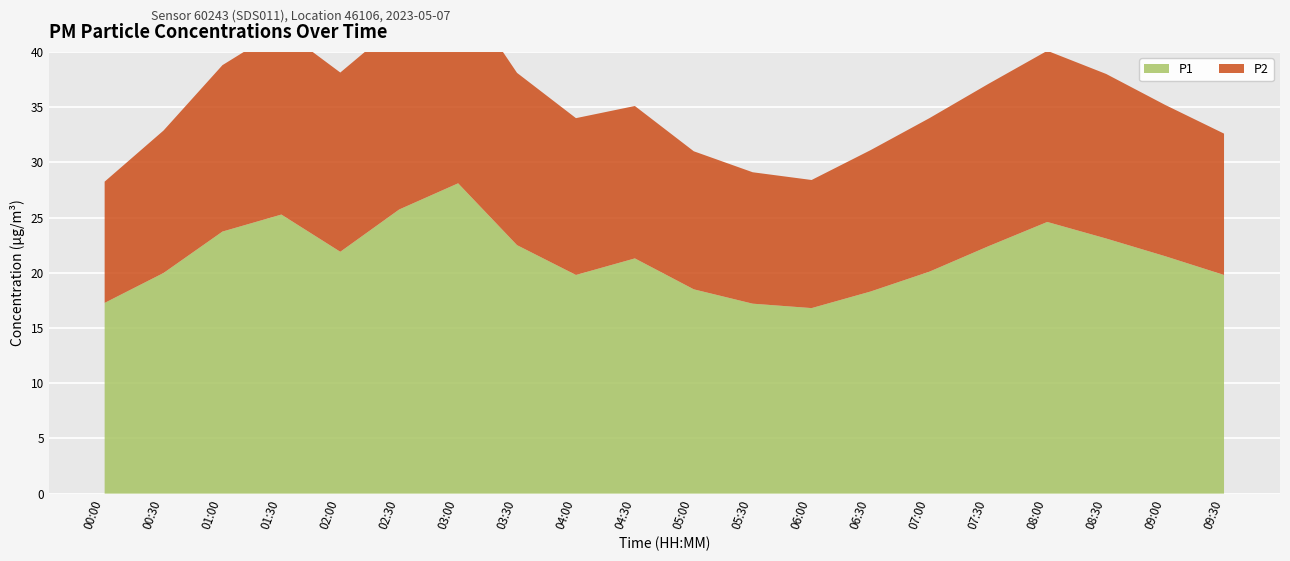

Reading left to right, transcribe all the data shown in this chart.

P1: 17.3	20.0	23.7	25.3	21.9	25.7	28.1	22.5	19.8	21.3	18.5	17.2	16.8	18.3	20.1	22.4	24.6	23.1	21.5	19.8
P2: 11.0	12.9	15.1	16.8	16.2	16.9	17.9	15.6	14.2	13.8	12.5	11.9	11.6	12.8	13.9	14.7	15.5	14.9	13.7	12.8